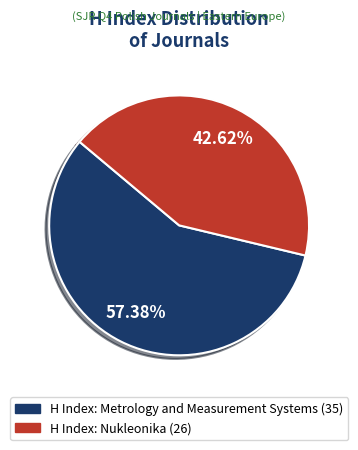

Does any single category account for the majority?

Yes